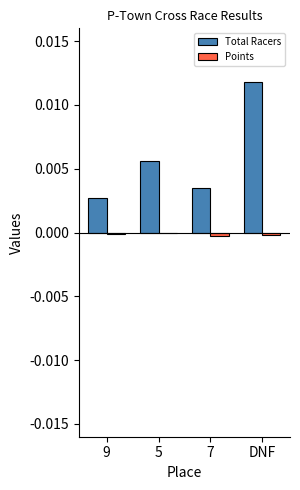

The Total Racers series shows 0.0 at 5. True or false?

True